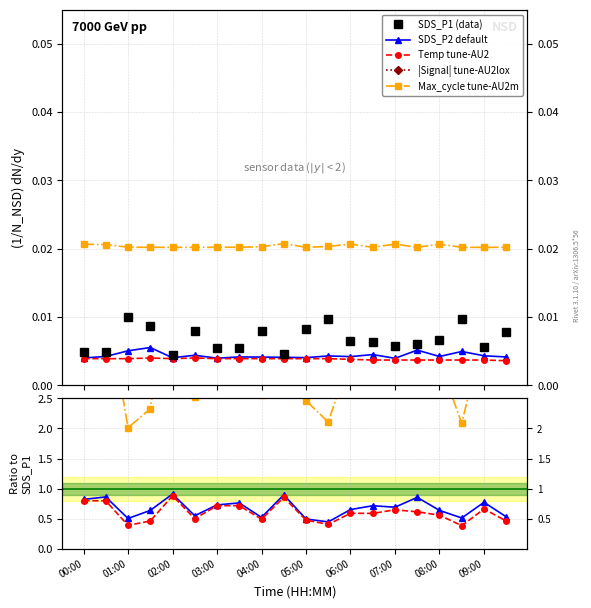

True or false: Max_cycle and SDS_P1 cross at least once.

False